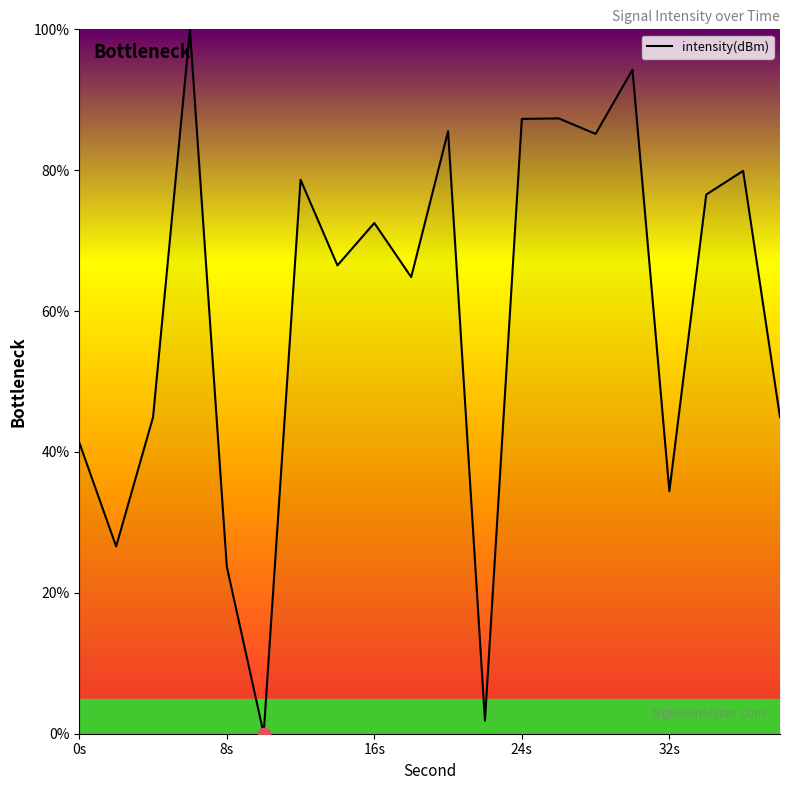

What is the difference between the maximum and minimum values?

100.0